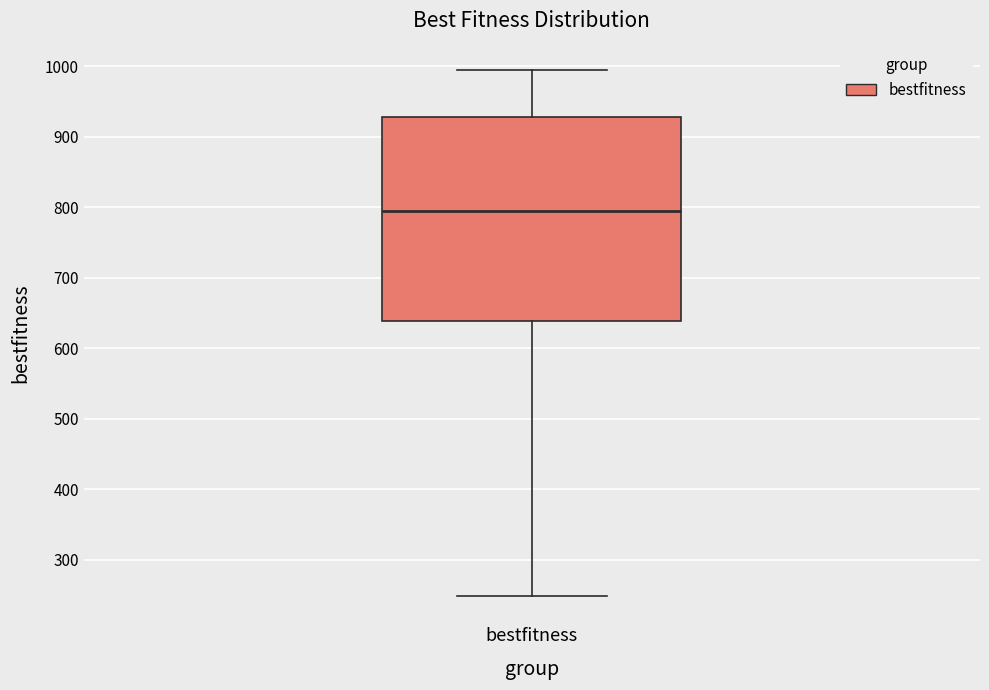

Where is the upper edge of the box for bestfitness on the y-axis? The values are not printed on the chart, so give them approximately, as read against the axis.

930